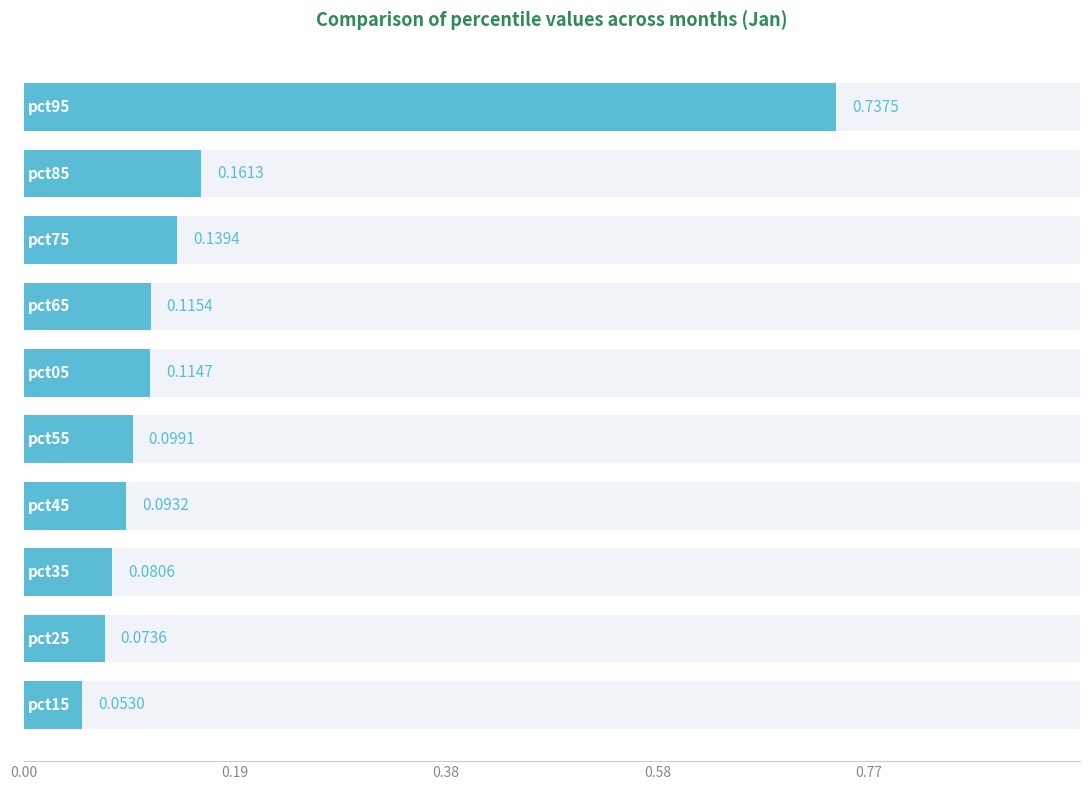

What is the approximate value at 9?

0.7